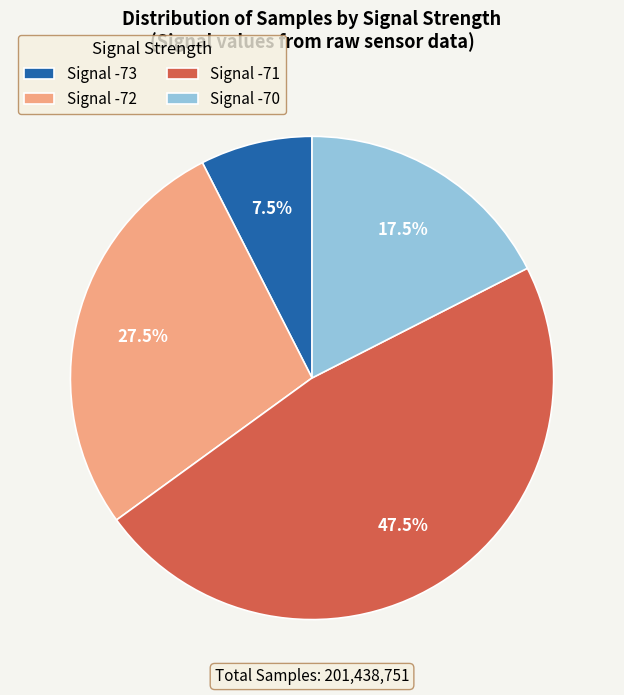

Count the number of slices in the pie.

4